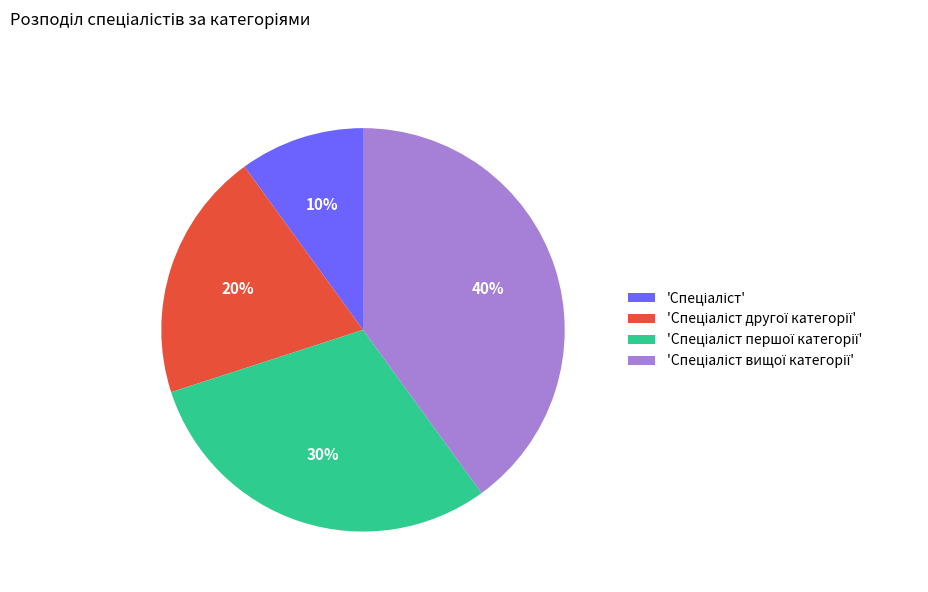

Is there a majority slice in this chart?

No